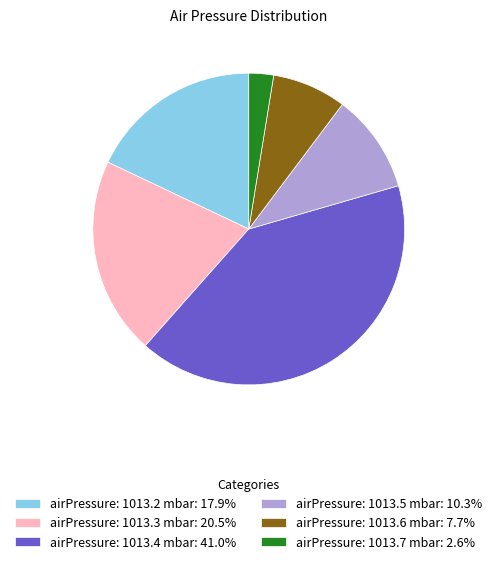

Is there any slice that represents more than half of the pie?

No